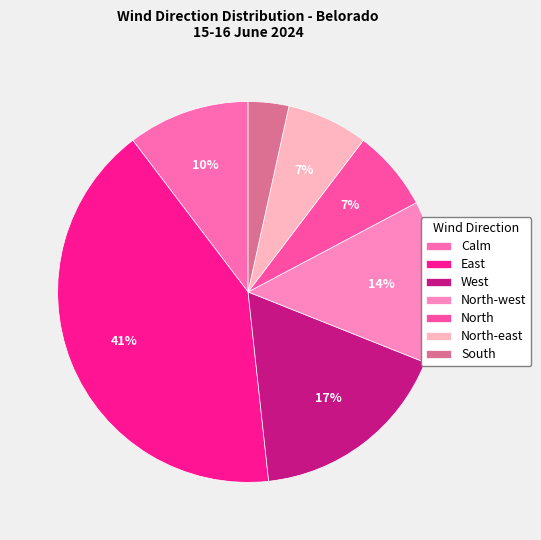

The Calm slice represents 10% of the pie. True or false?

True